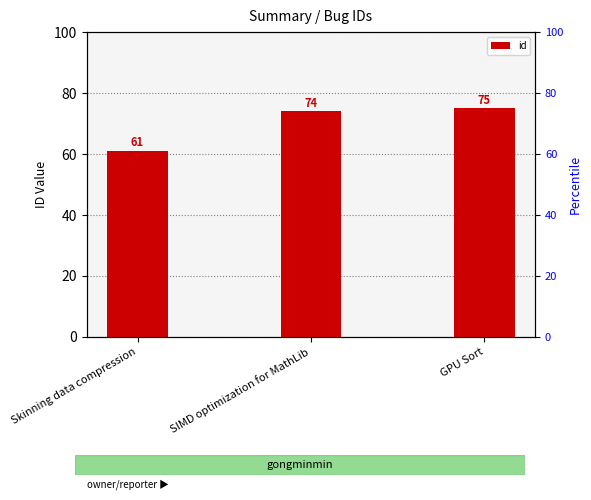

How many series are shown in this chart?

1